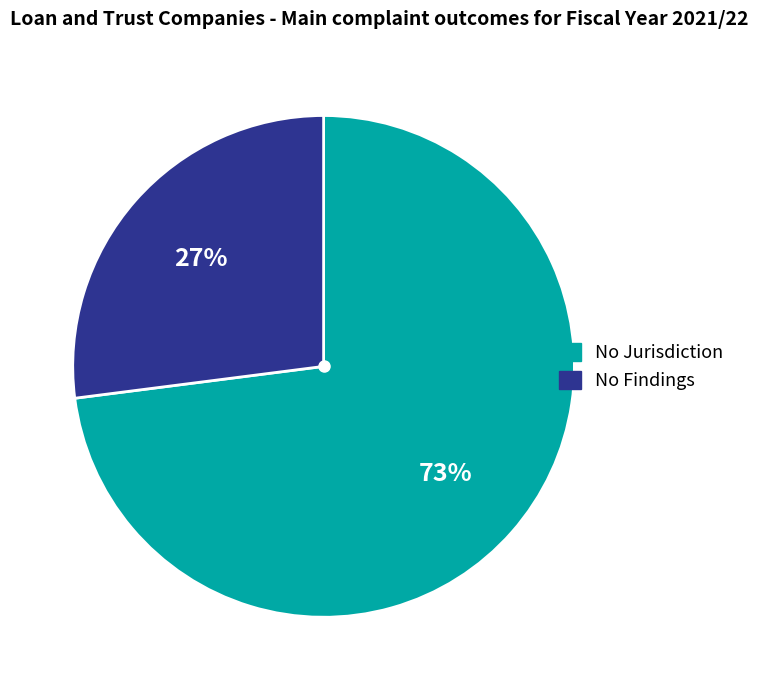

To the nearest percent, what is the average slice percentage?

50%